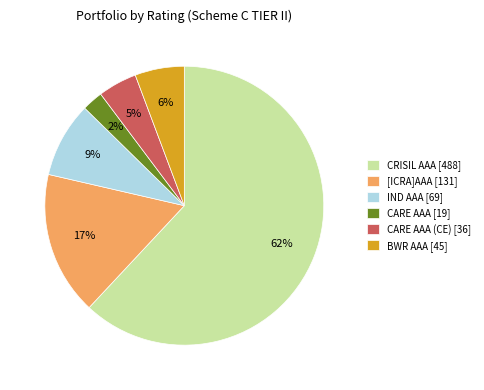

How many segments does this pie chart have?

6